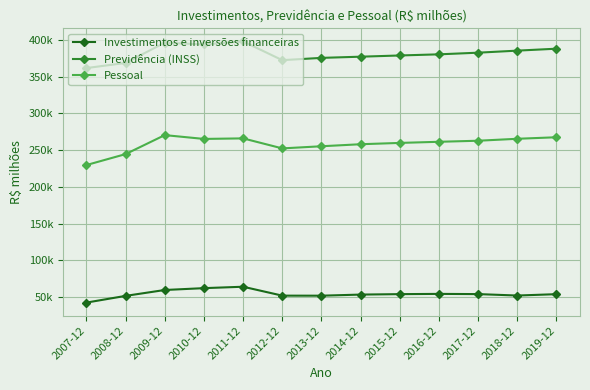

True or false: Investimentos e inversões financeiras and Pessoal cross at least once.

False